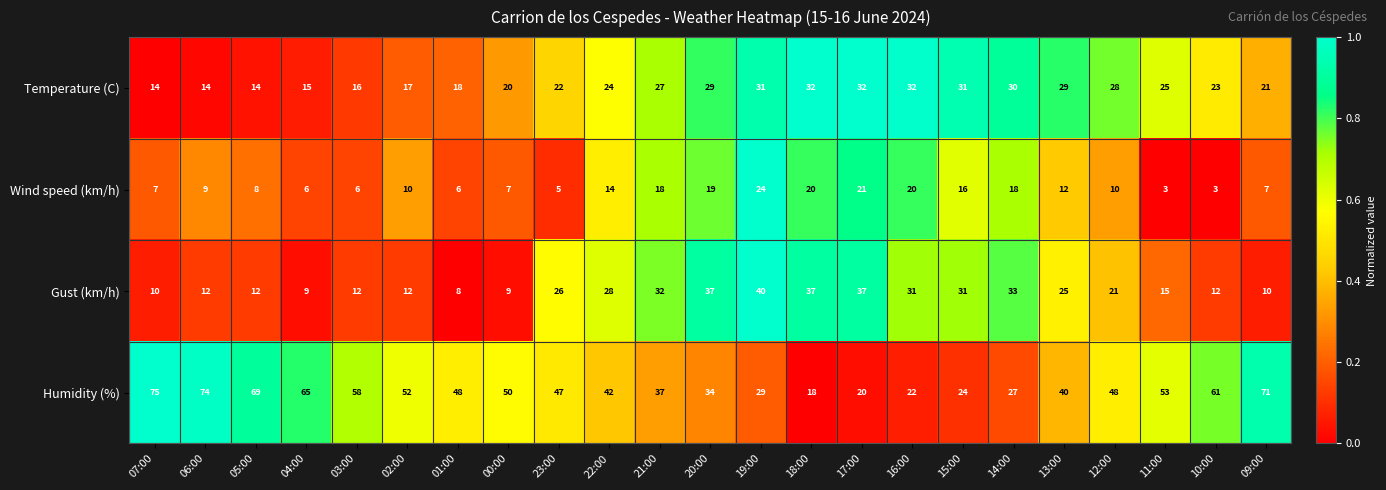

What value does the Temperature (C) series have at 06:00, to the nearest 10?

10